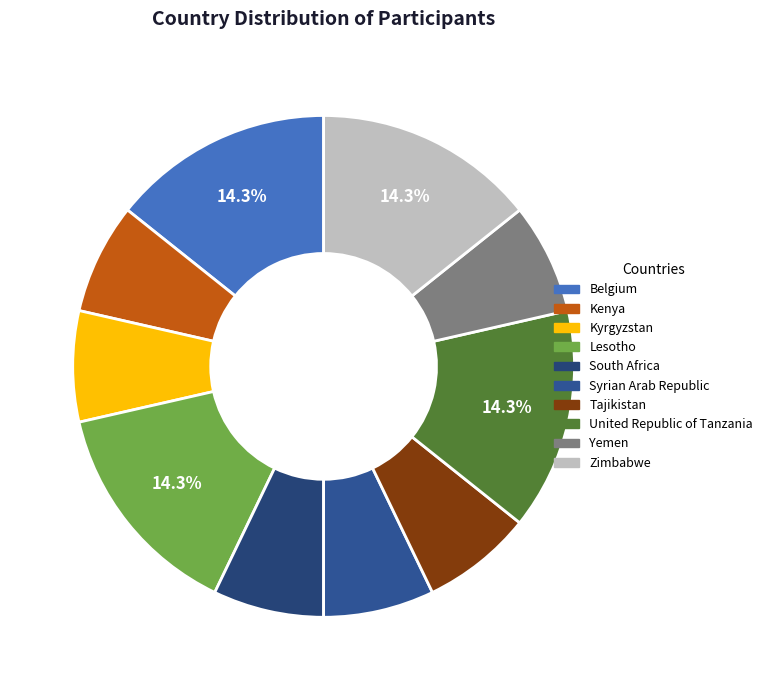

How much of the chart is everything except Syrian Arab Republic?

92.9%